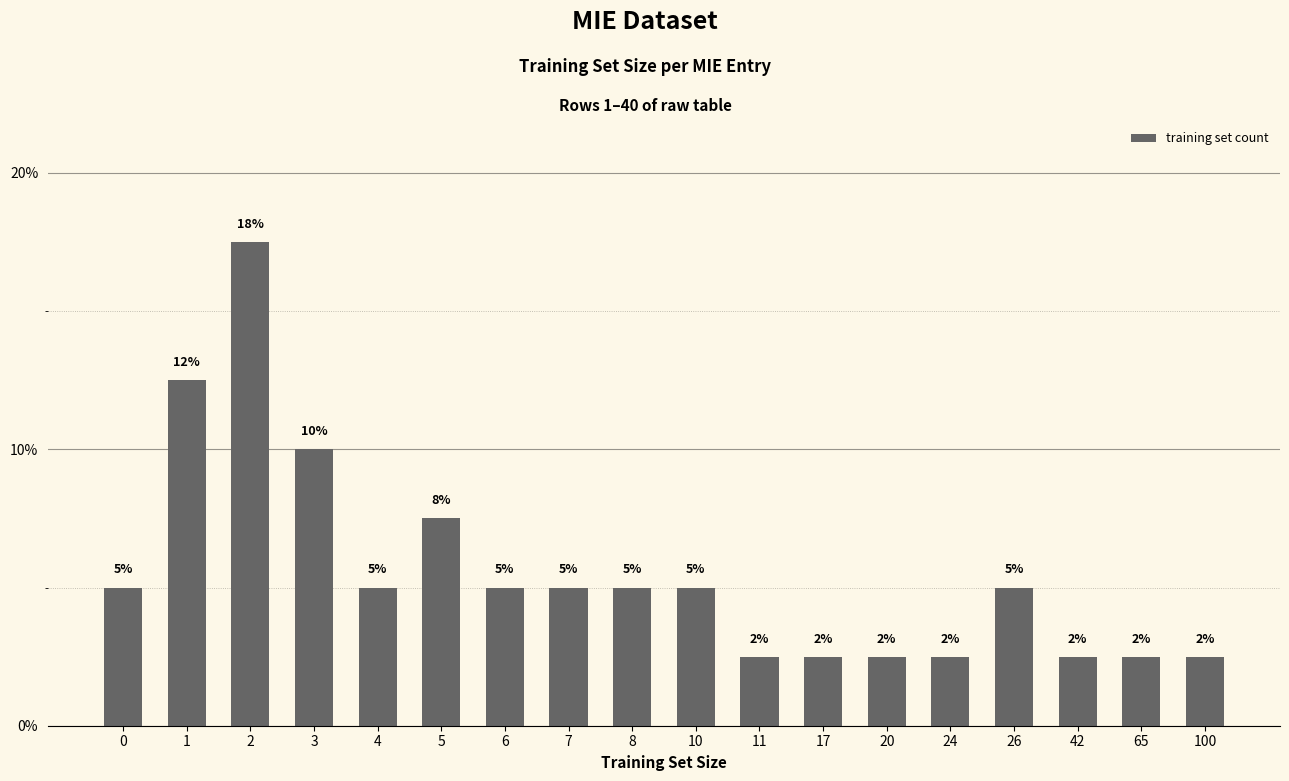

Are the bars horizontal?

No